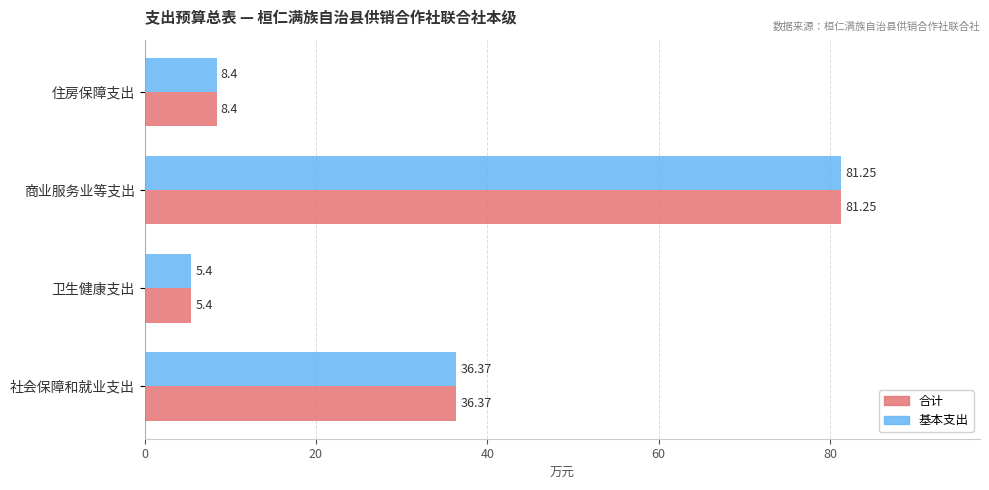

List the labels in order of 合计 value, largest first.

商业服务业等支出, 社会保障和就业支出, 住房保障支出, 卫生健康支出